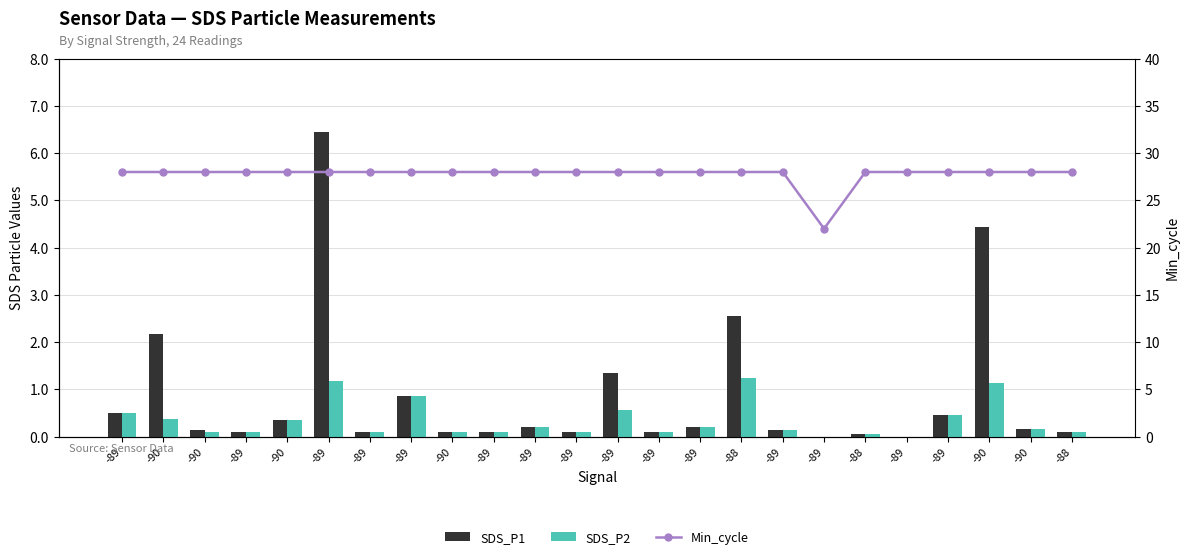

What is the difference between the maximum and minimum values in the SDS_P2 series?

1.2